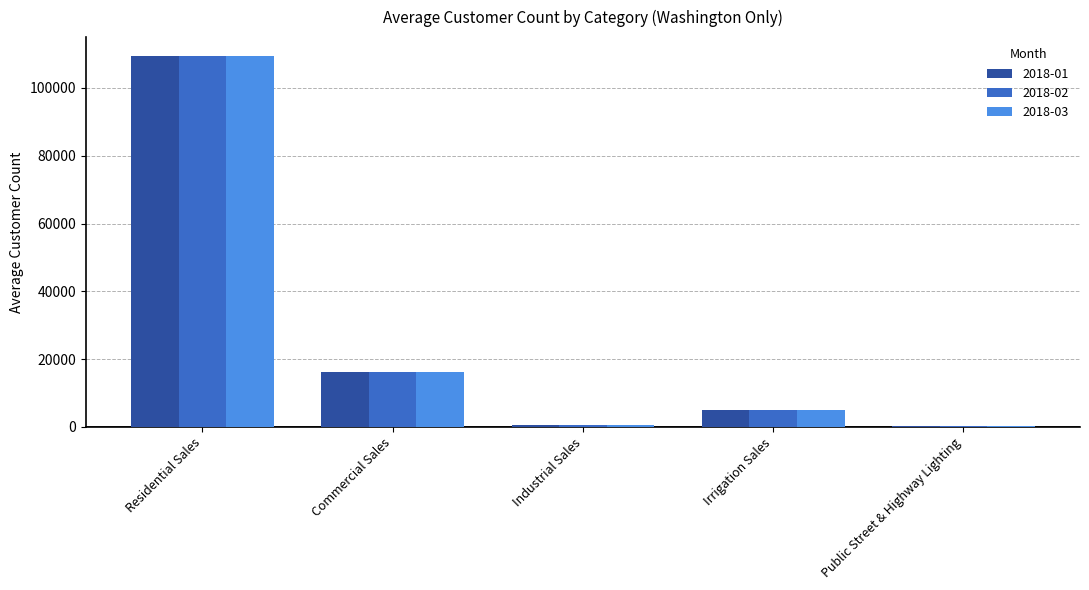

What is the total value across all series at Residential Sales?

328295